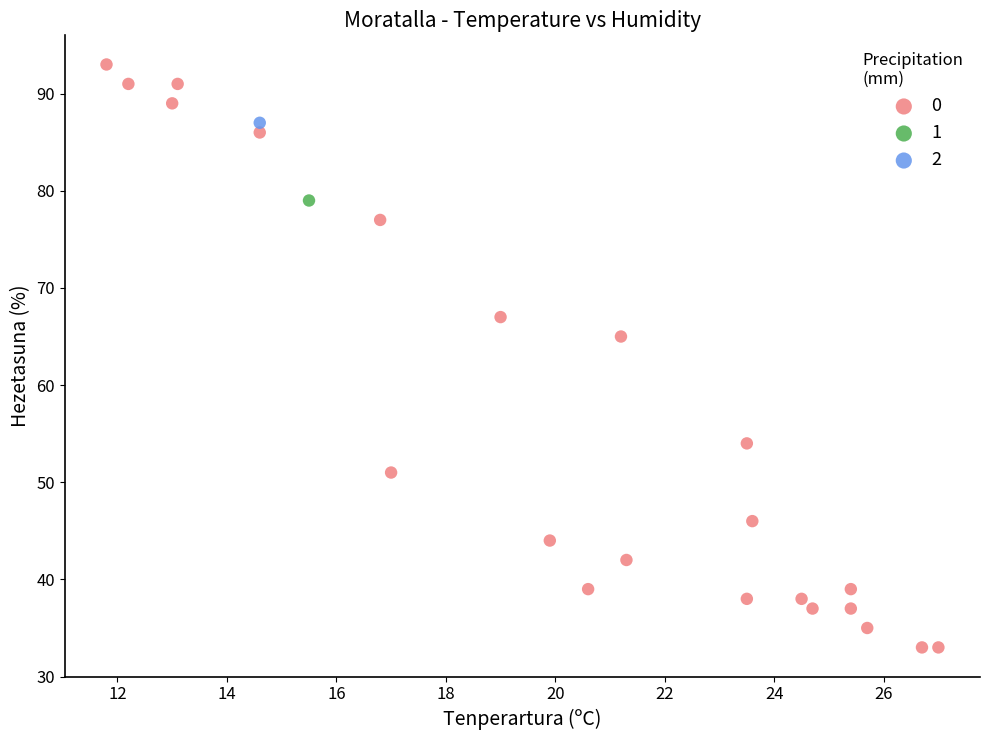

Which series contains the lowest Y value?

0